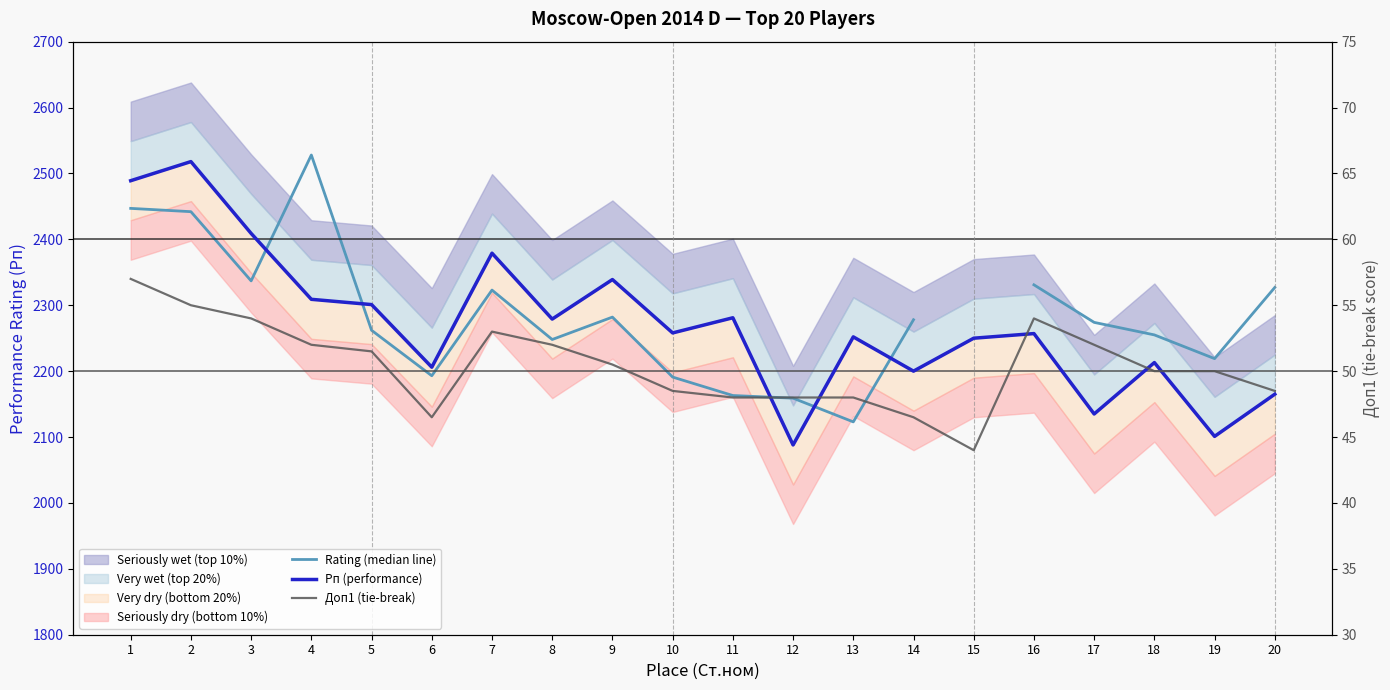

Which series changed the most between 6 and 16?

Rating (median line)